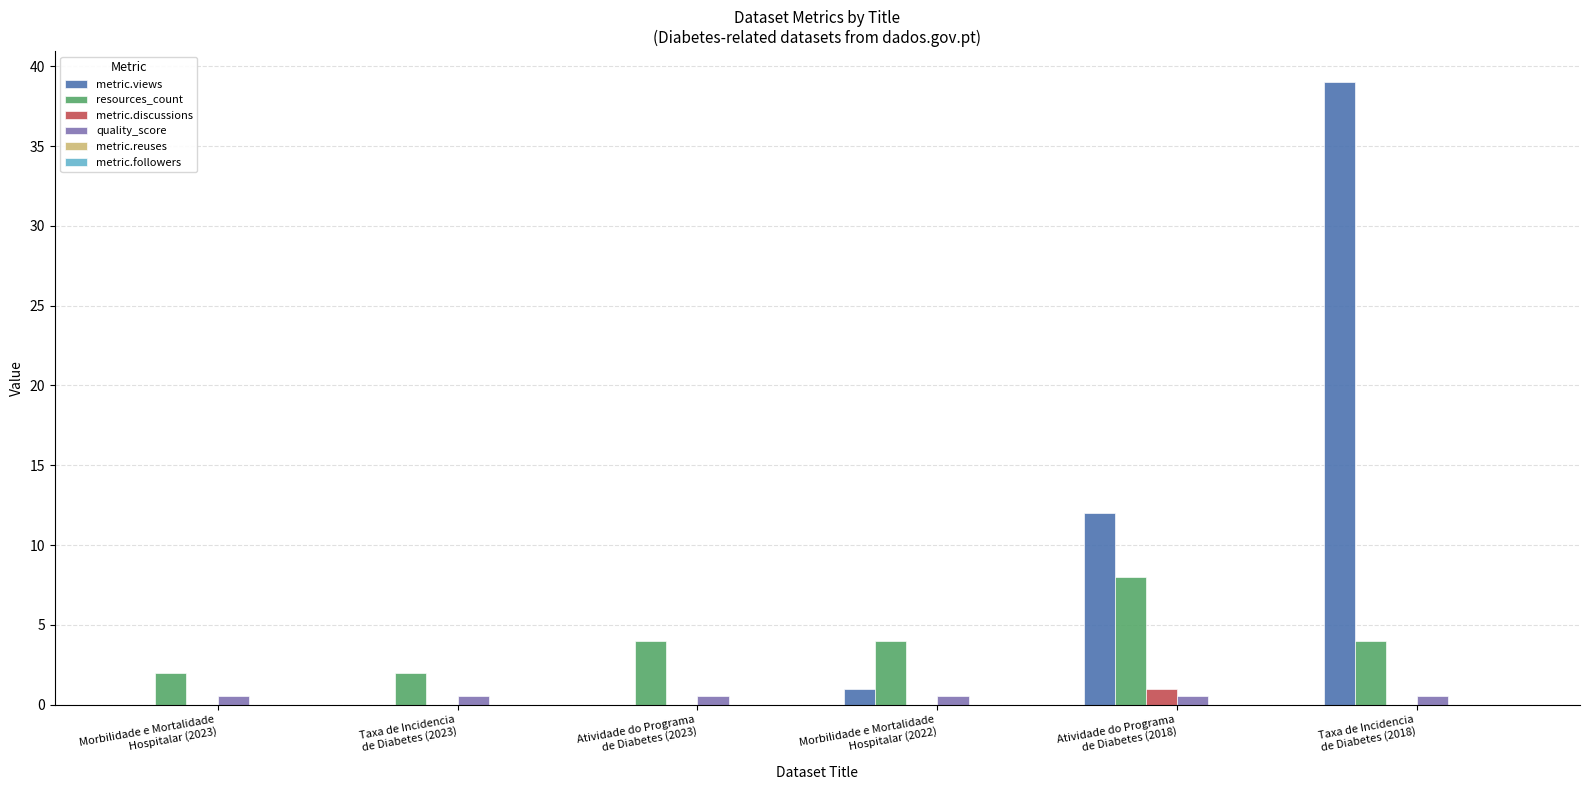

Are the bars horizontal?

No